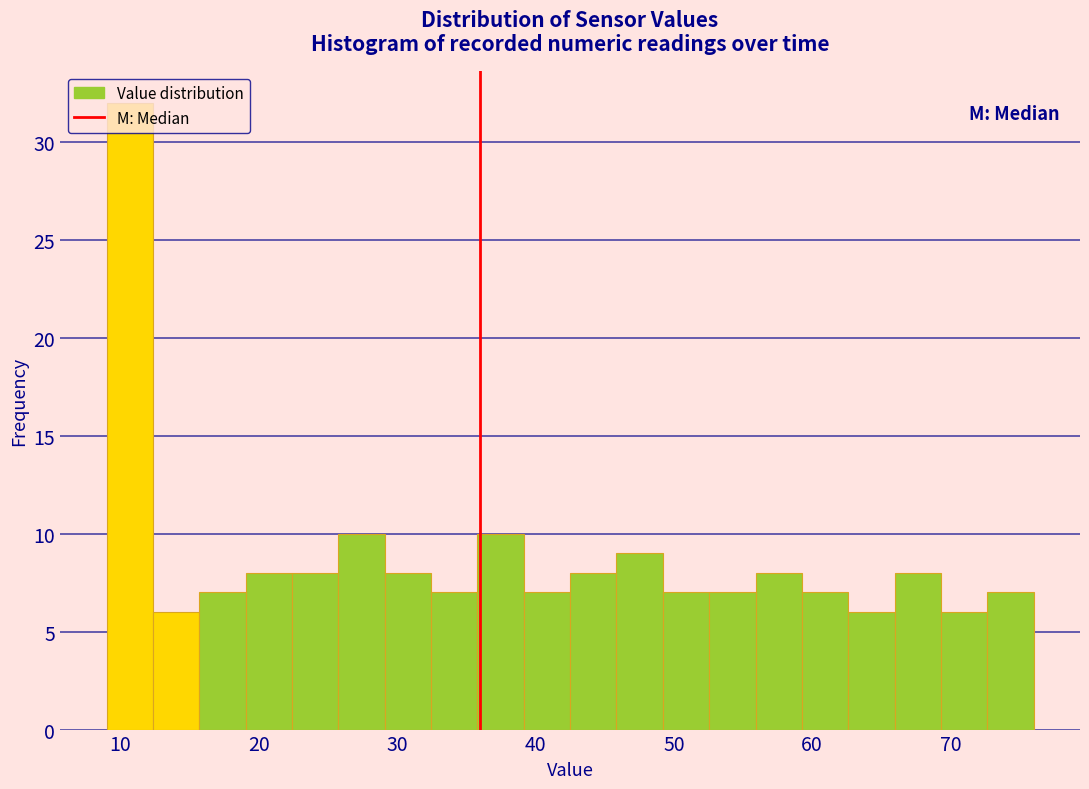

Read against the x-axis, roughly where is the centre of the tallest bar?

11